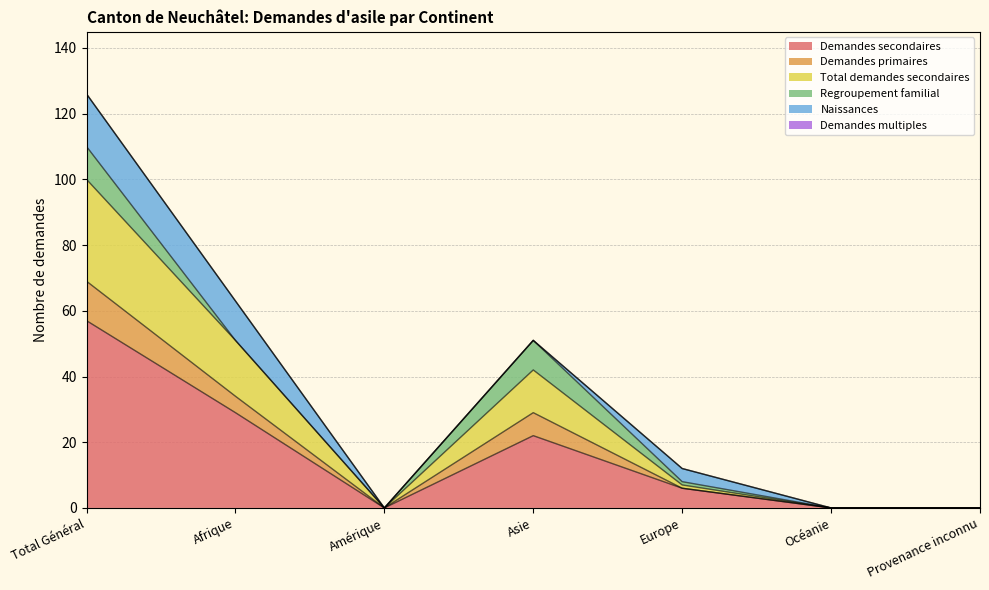

How many interior local valleys does the Demandes secondaires series have?

1